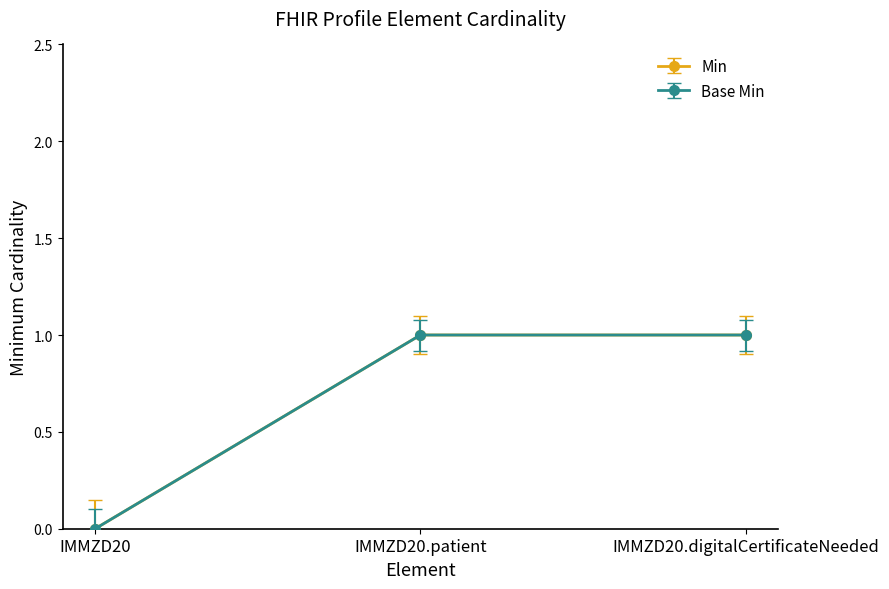

Is this an area chart (filled region under the line)?

No